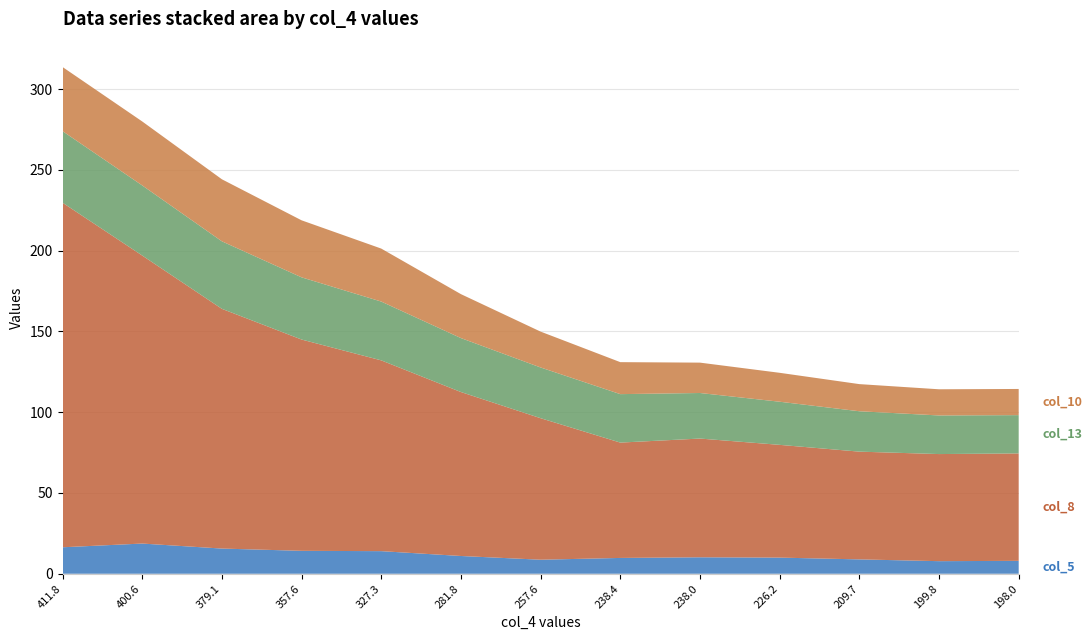

Reading left to right, what are all the values shown in this chart?

col_5 (16.4-8.0): 411.8=16.4	400.6=18.7	379.1=15.6	357.6=14.2	327.3=14.0	281.8=11.0	257.6=8.7	238.4=9.8	238.0=10.2	226.2=10.0	209.7=8.9	199.8=7.8	198.0=8.0
col_8 (213.3-66.5): 411.8=213.3	400.6=178.3	379.1=148.4	357.6=130.8	327.3=118.1	281.8=101.5	257.6=87.6	238.4=71.4	238.0=73.5	226.2=69.8	209.7=66.7	199.8=66.3	198.0=66.5
col_13 (44.3-23.7): 411.8=44.3	400.6=43.4	379.1=41.8	357.6=38.5	327.3=36.4	281.8=33.4	257.6=31.4	238.4=30.0	238.0=28.2	226.2=26.7	209.7=25.0	199.8=23.9	198.0=23.7
col_10 (39.7-16.2): 411.8=39.7	400.6=39.6	379.1=38.4	357.6=35.3	327.3=32.8	281.8=27.2	257.6=22.2	238.4=19.8	238.0=18.8	226.2=17.9	209.7=16.8	199.8=16.2	198.0=16.2